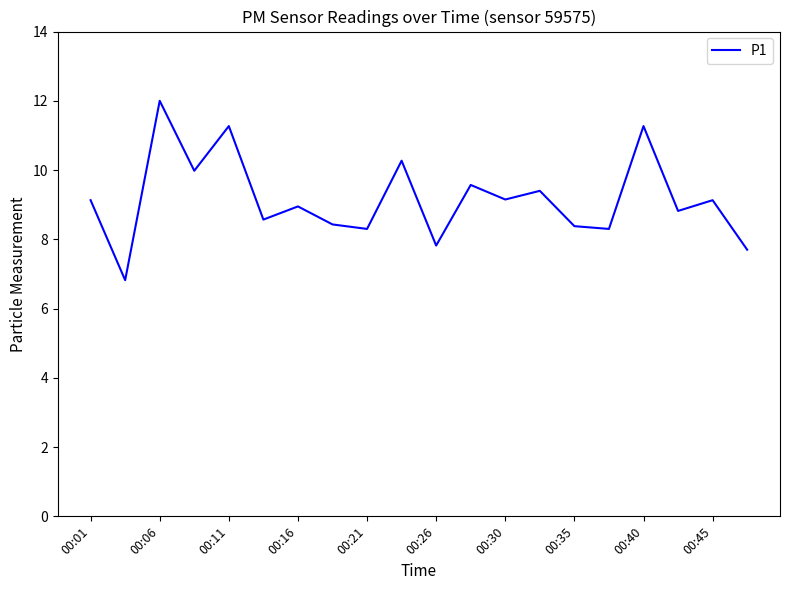

What is the difference between the maximum and minimum values?

5.2